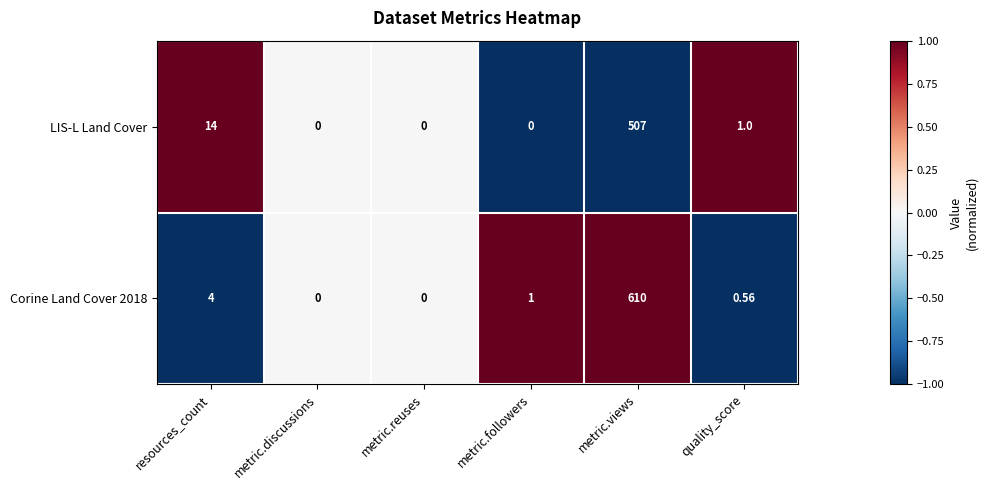

How many categories are shown in the chart?

6